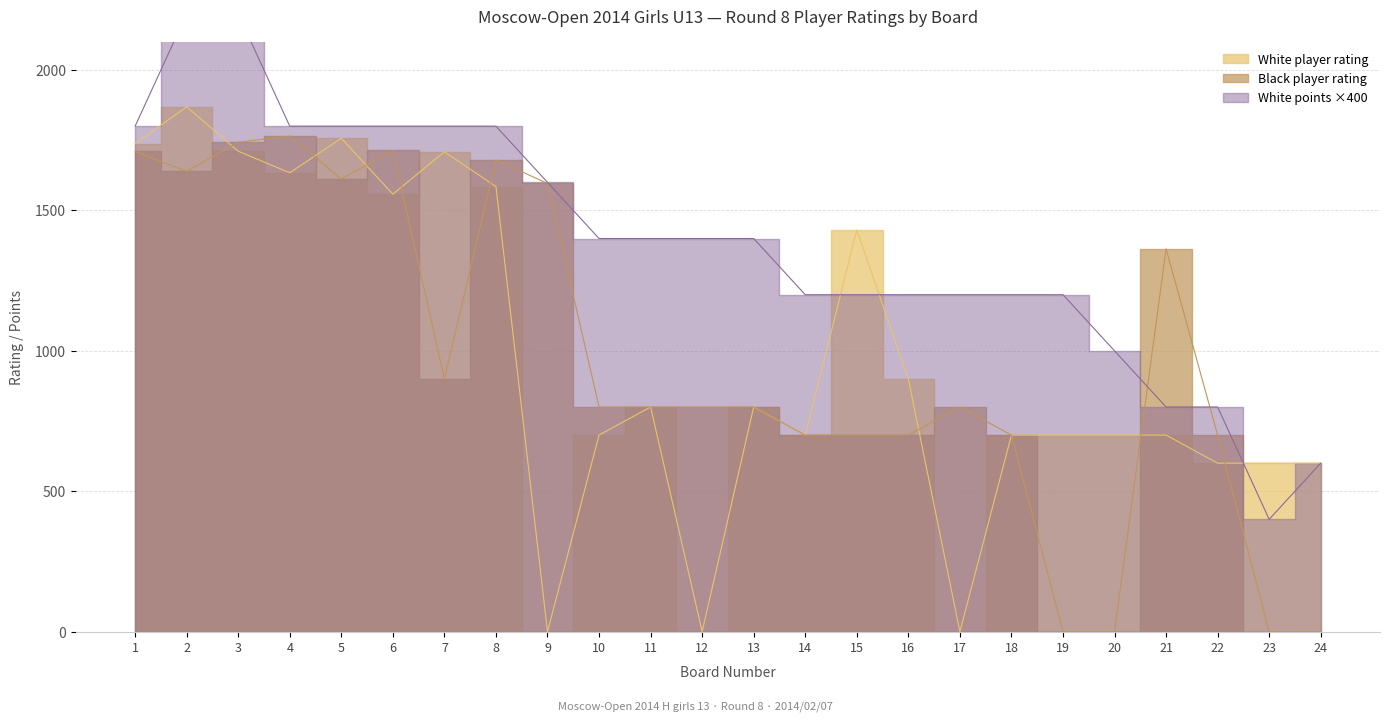

Which label corresponds to the largest value in the chart?

2